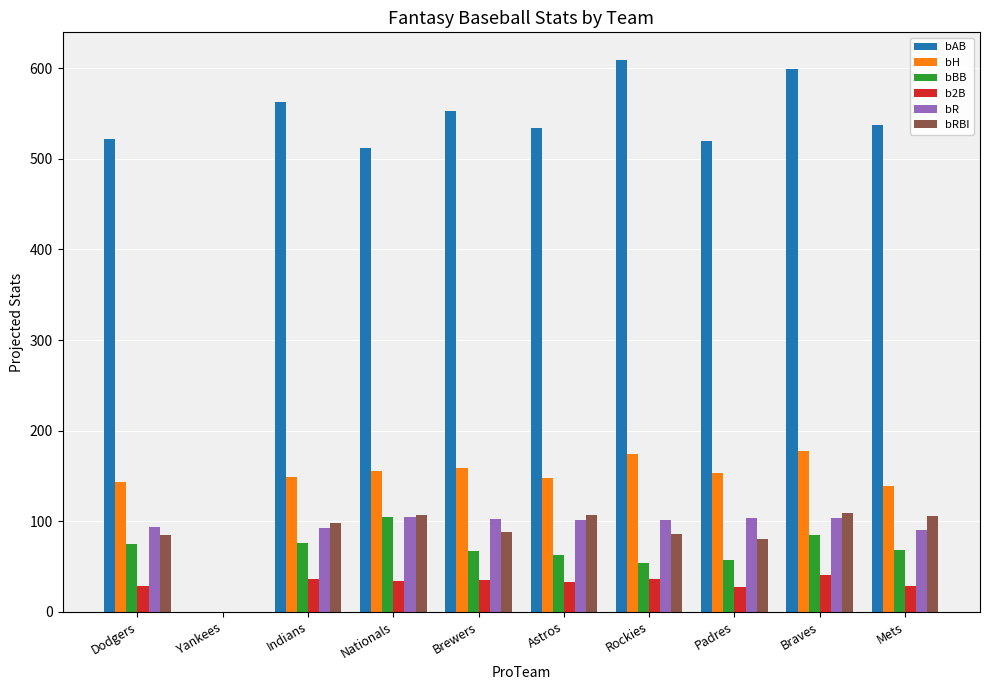

Is the value of bR at Nationals greater than the value of bH at Dodgers?

No